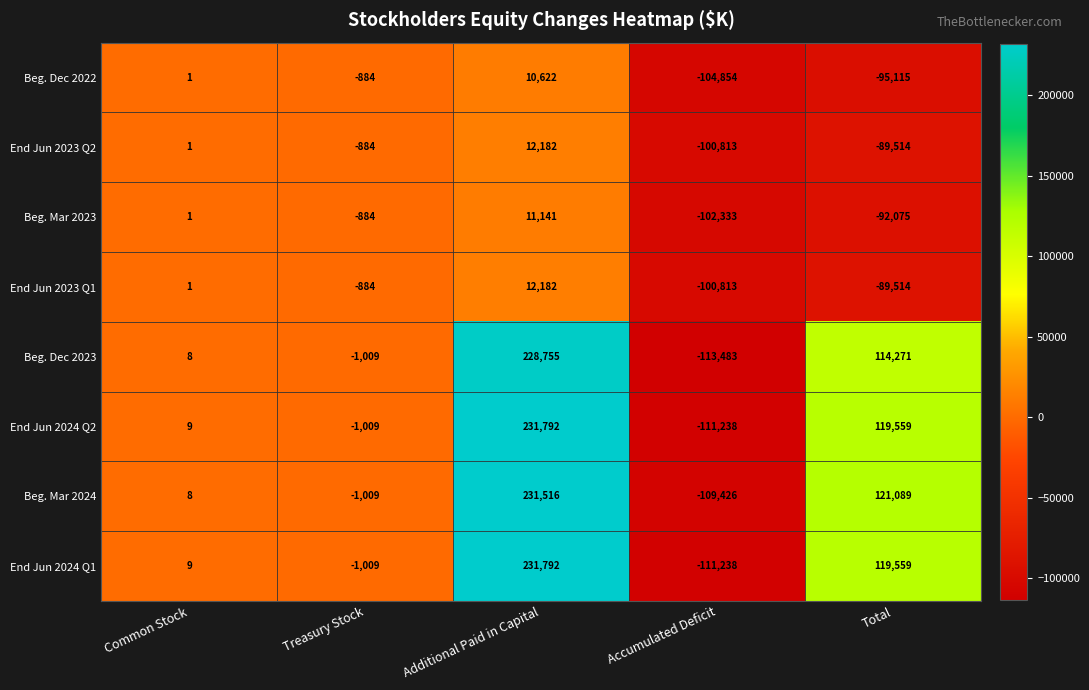

At which label is Beg. Mar 2023 closest to -45596?

Treasury Stock